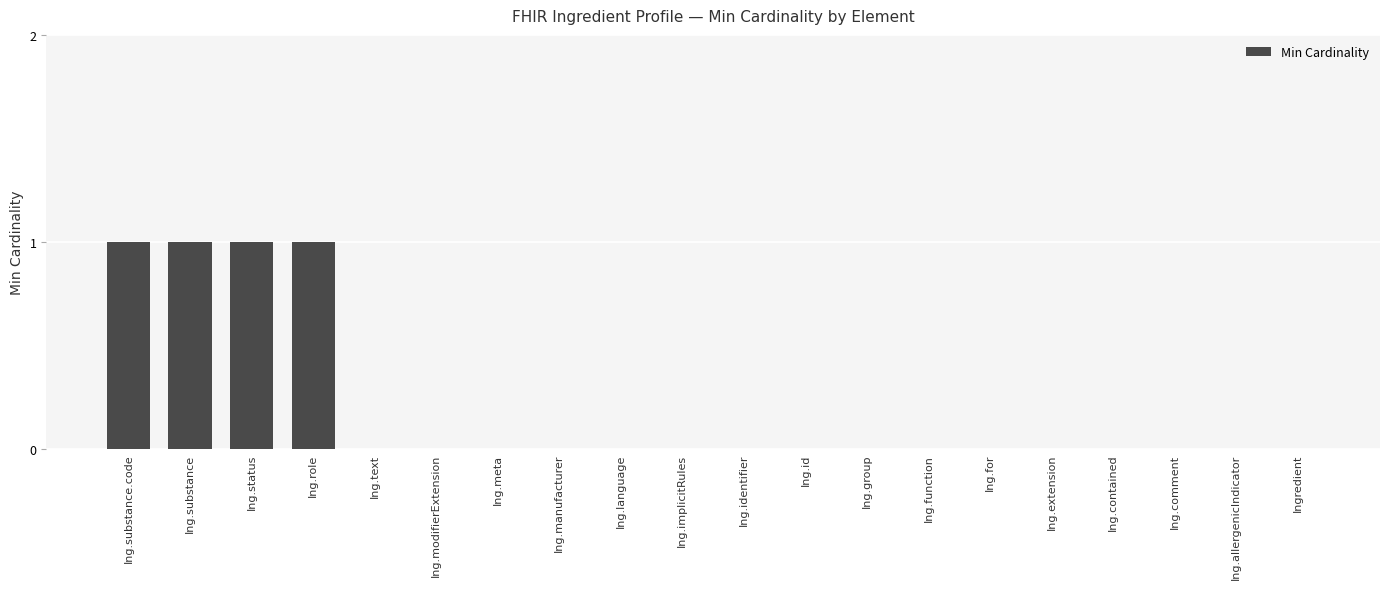

The chart shows a value of 2 at Ing.substance.code. True or false?

False